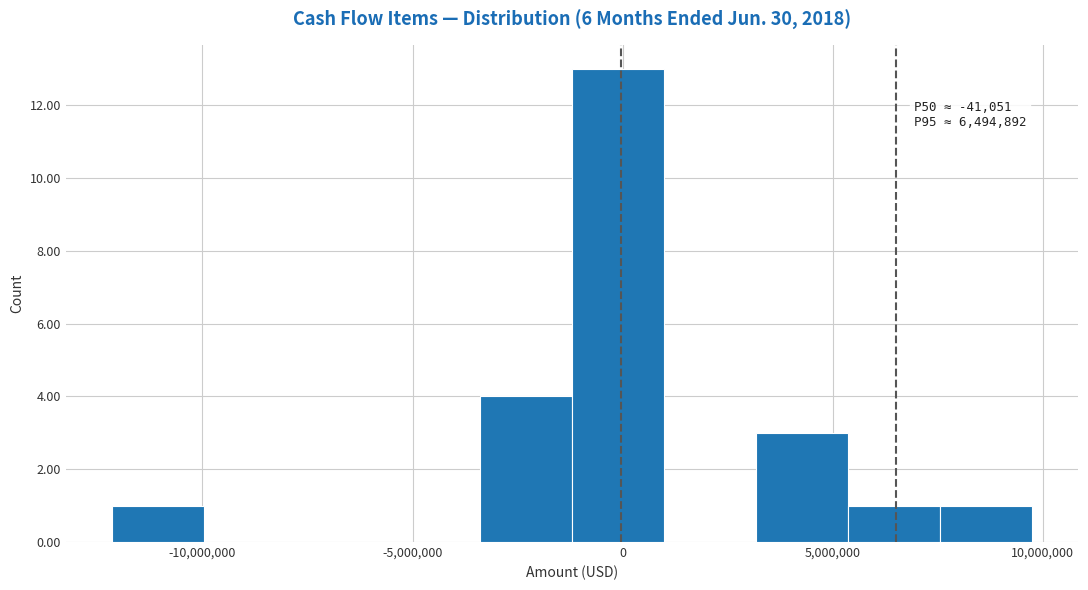

Over which range of the x-axis is the bar tallest?

-1000000 to 1000000